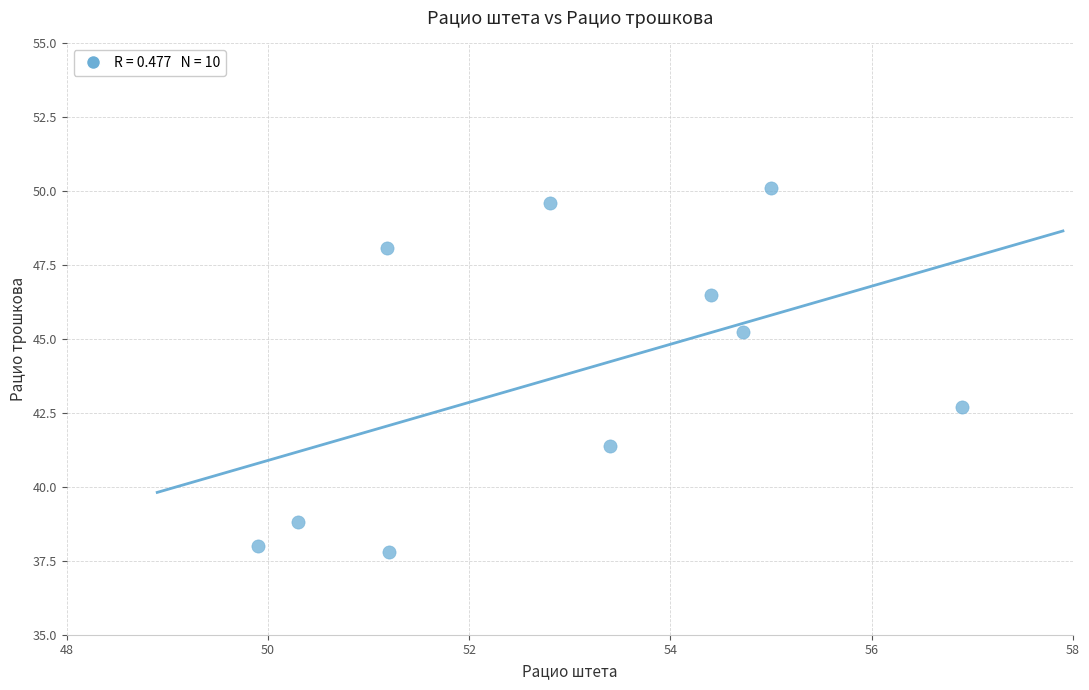

What is the average Y value?

43.8